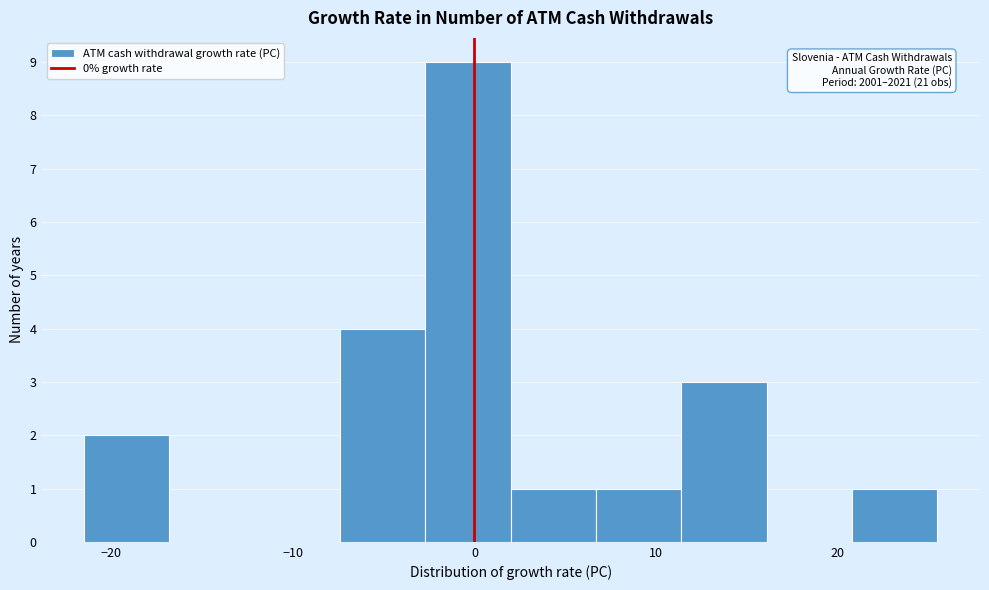

Over which range of the x-axis is the bar tallest?

-3 to 2